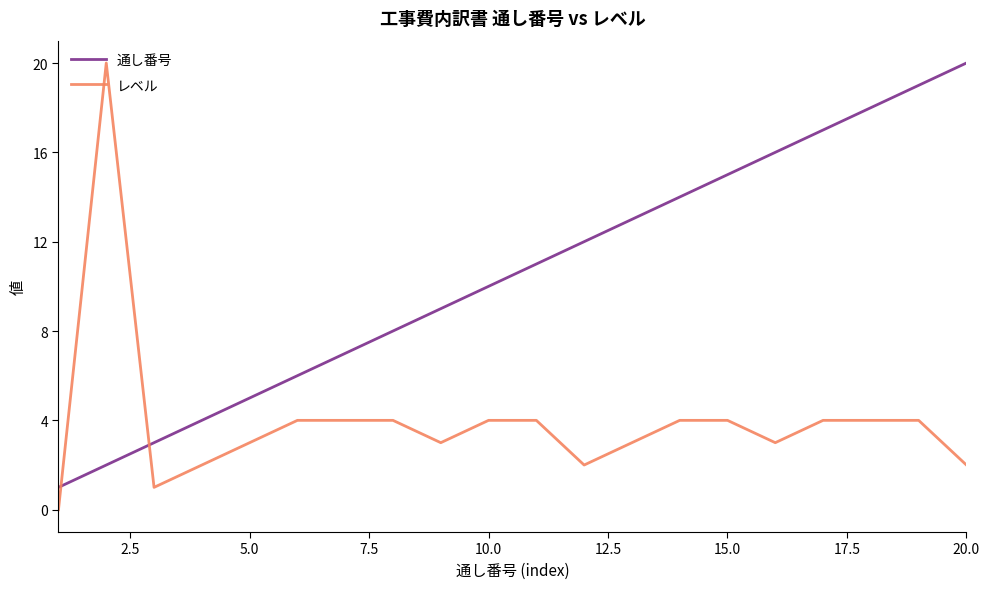

What is the highest value of the 通し番号 series?

20